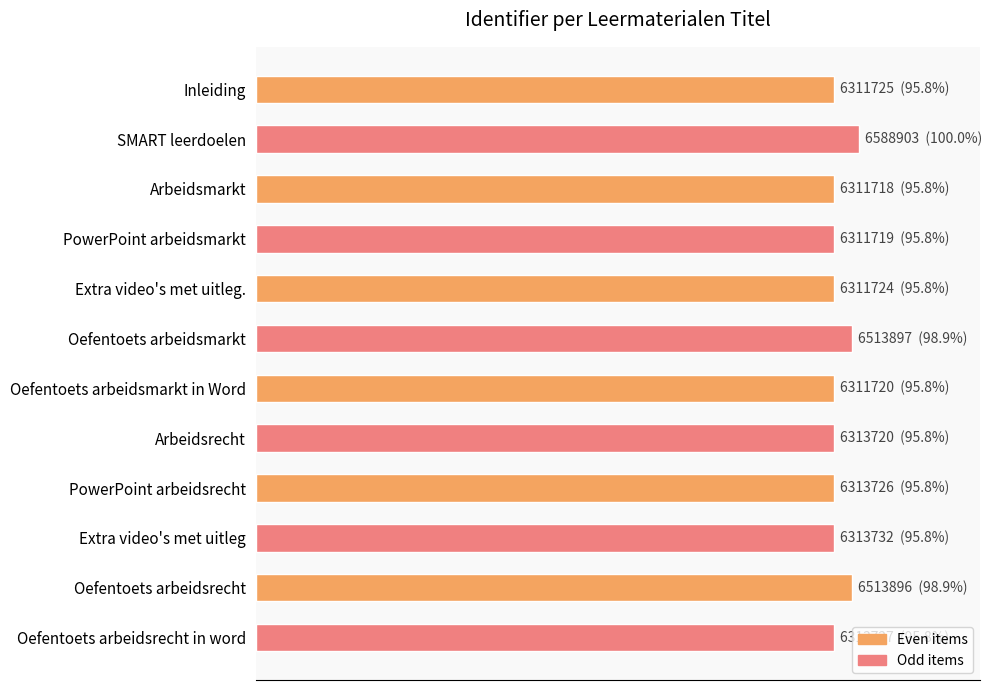

What is the sum of all values?

1160.0